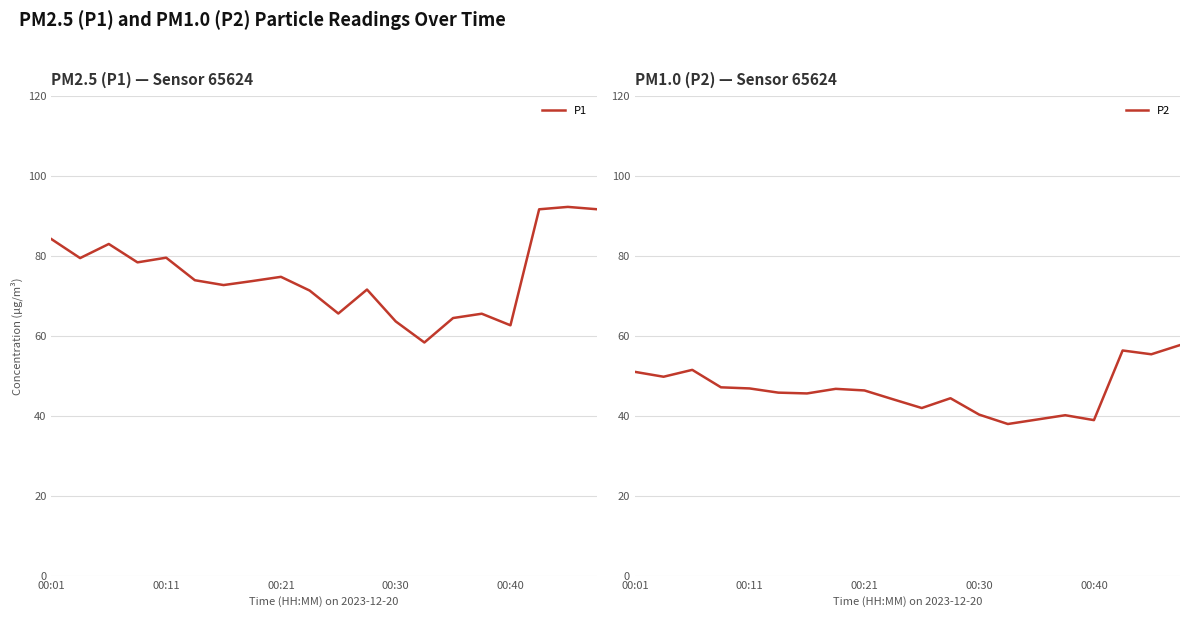

How many interior local valleys does the P1 series have?

6